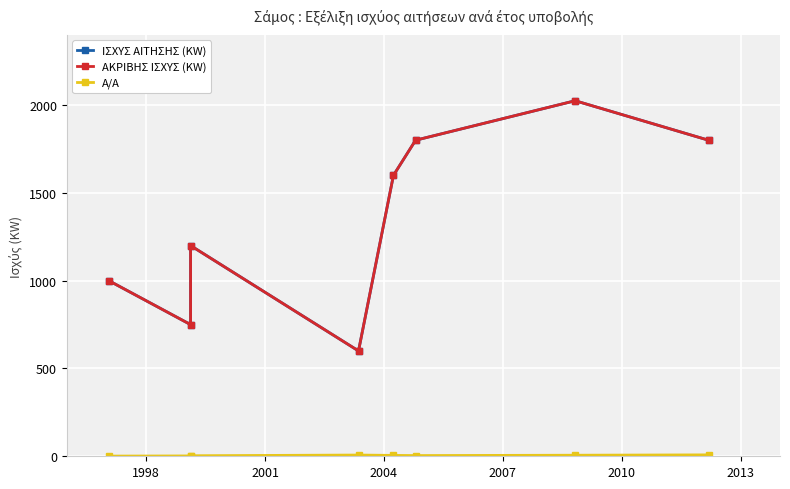

What are all the series names shown in the legend?

ΙΣΧΥΣ ΑΙΤΗΣΗΣ (KW), ΑΚΡΙΒΗΣ ΙΣΧΥΣ (KW), Α/Α